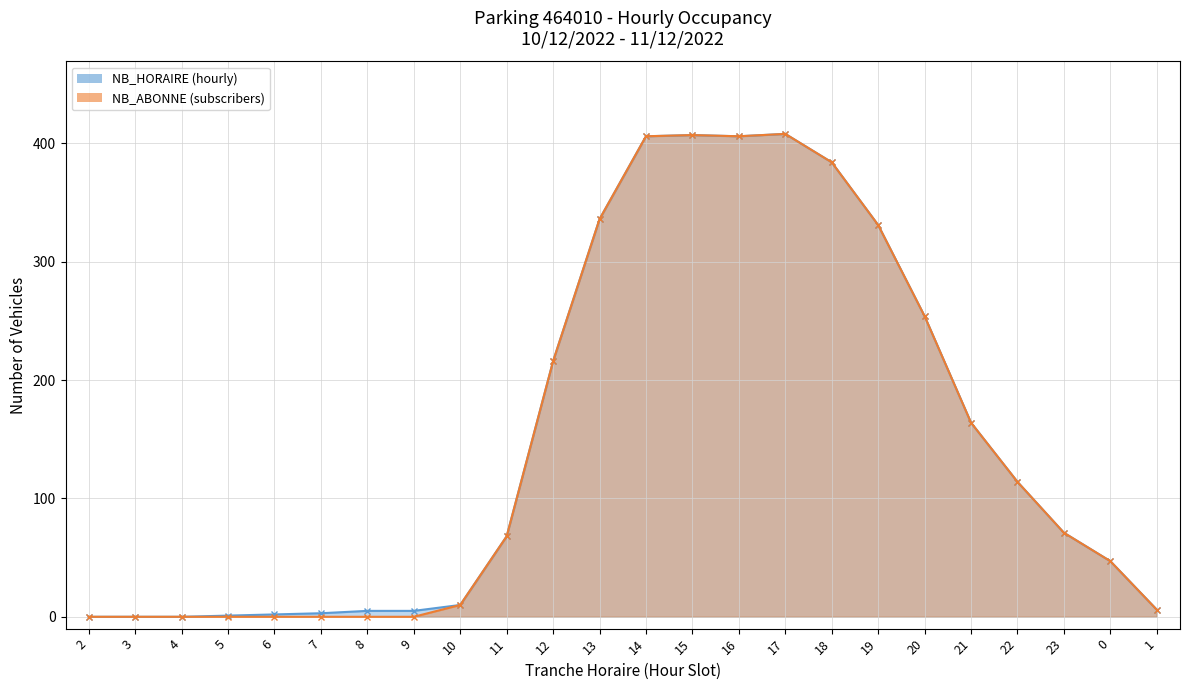

What position from the right is 0?

2